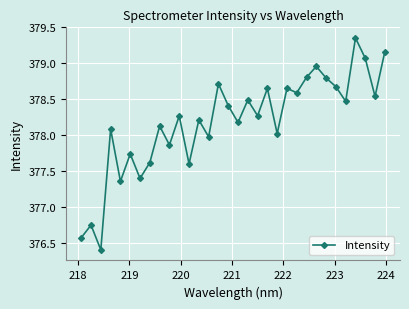

True or false: the data has more than 1 interior local peaks.

True